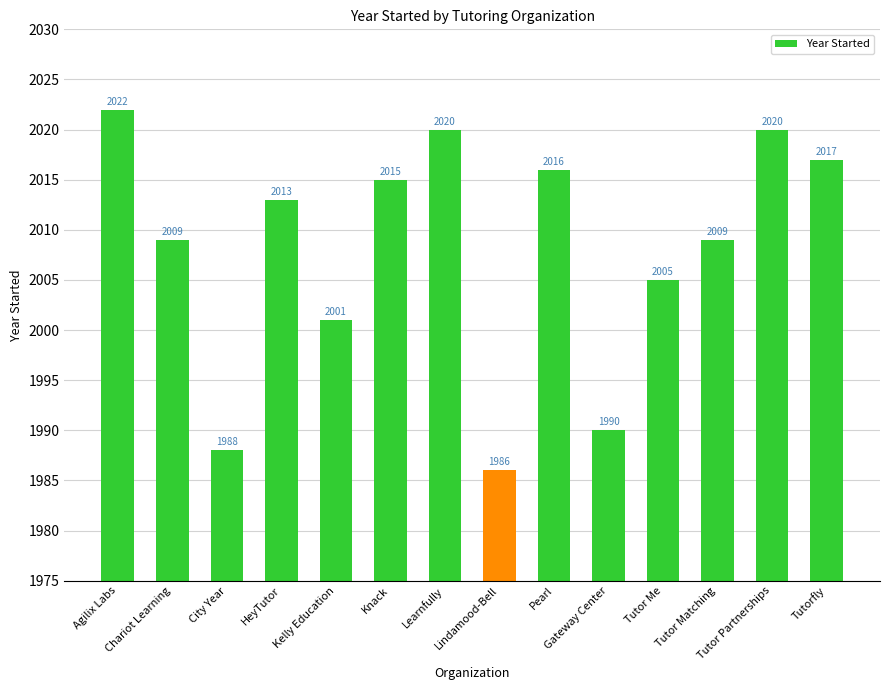

What is the greatest value displayed?

2022